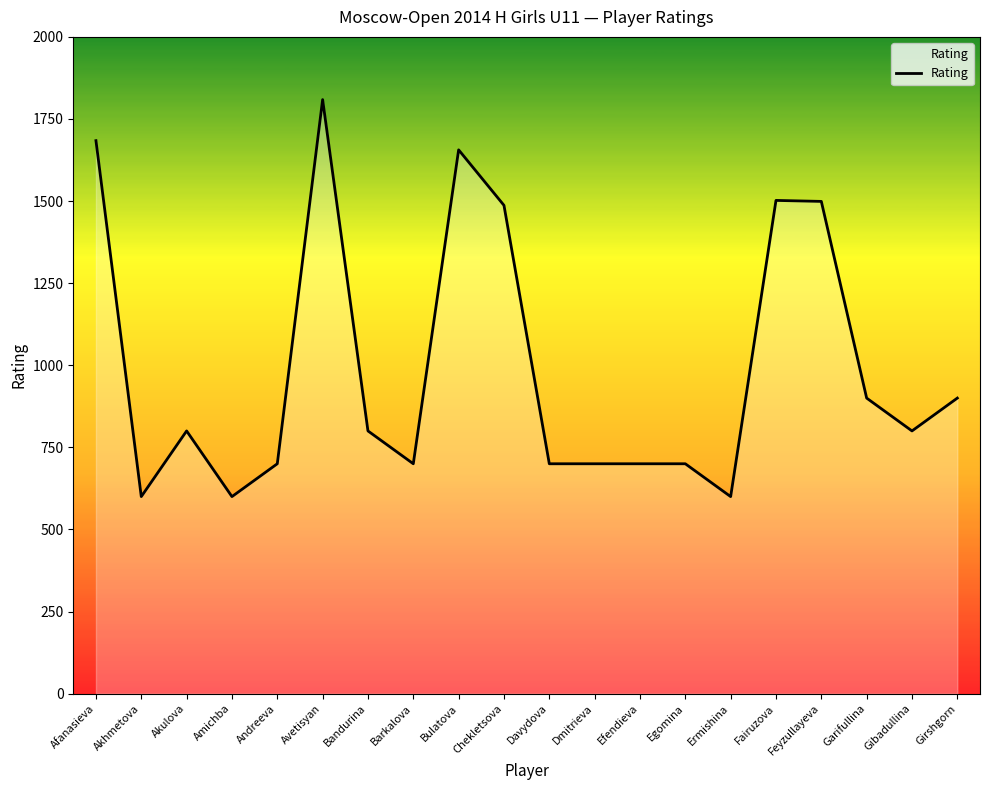

Which label corresponds to the largest value in the chart?

Avetisyan